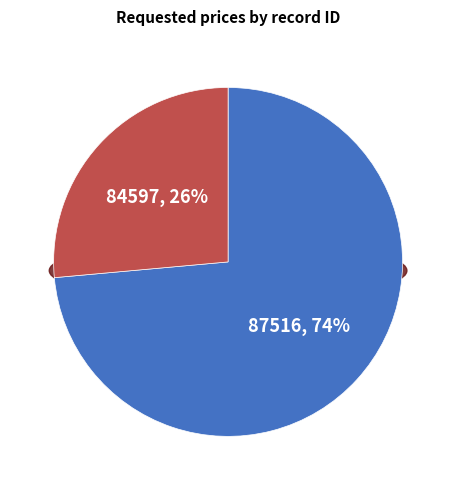

Is the sum of 84597 and 87516 greater than half?

Yes